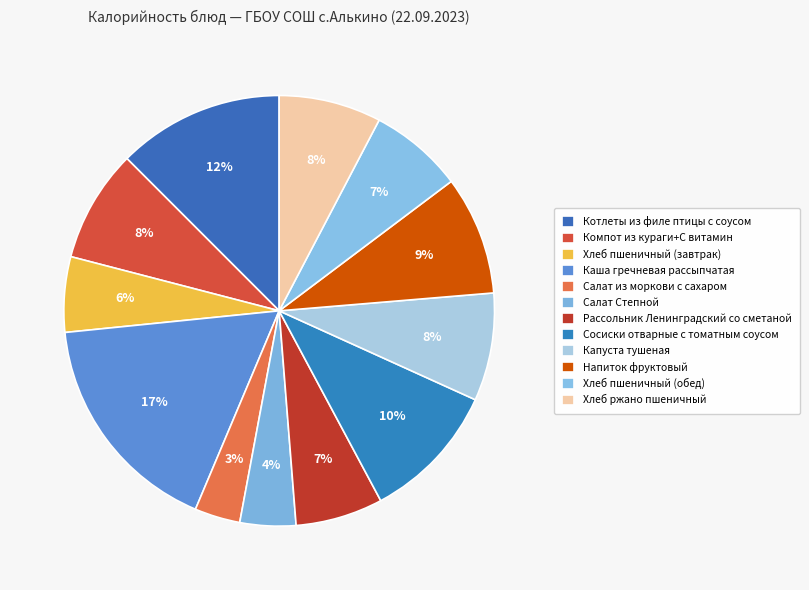

To the nearest percent, what portion does Хлеб пшеничный (обед) represent?

7%